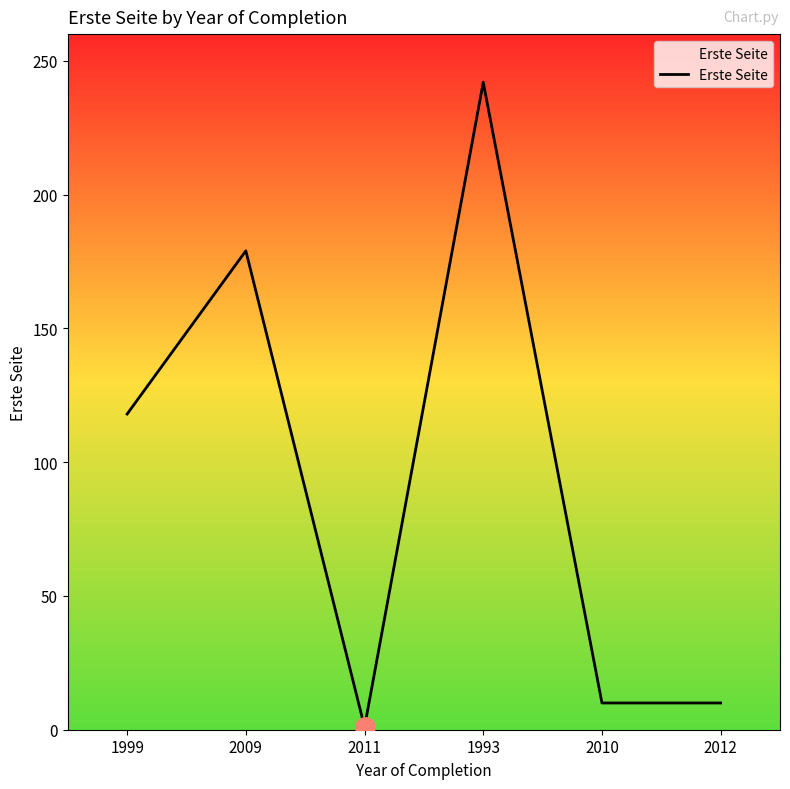

Which category has the highest value across all series?

1993